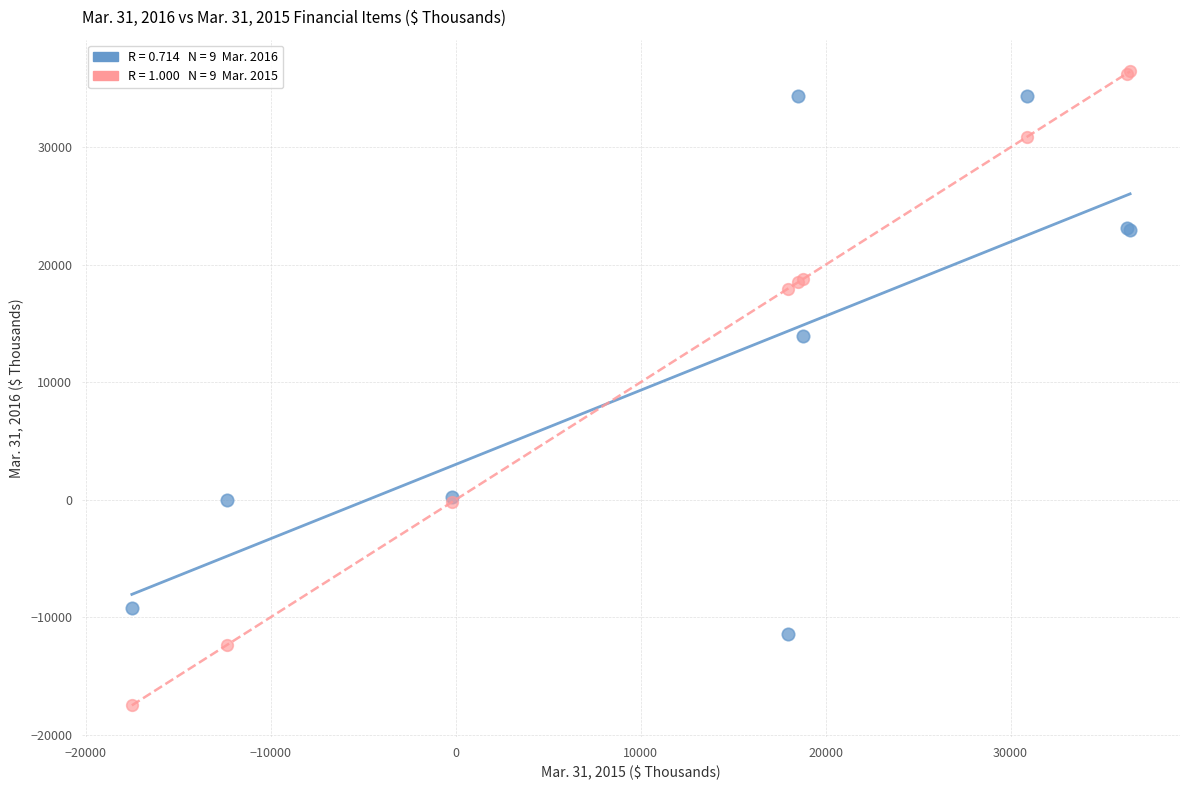

Across all series, what Y value is closest to 9477?

13928